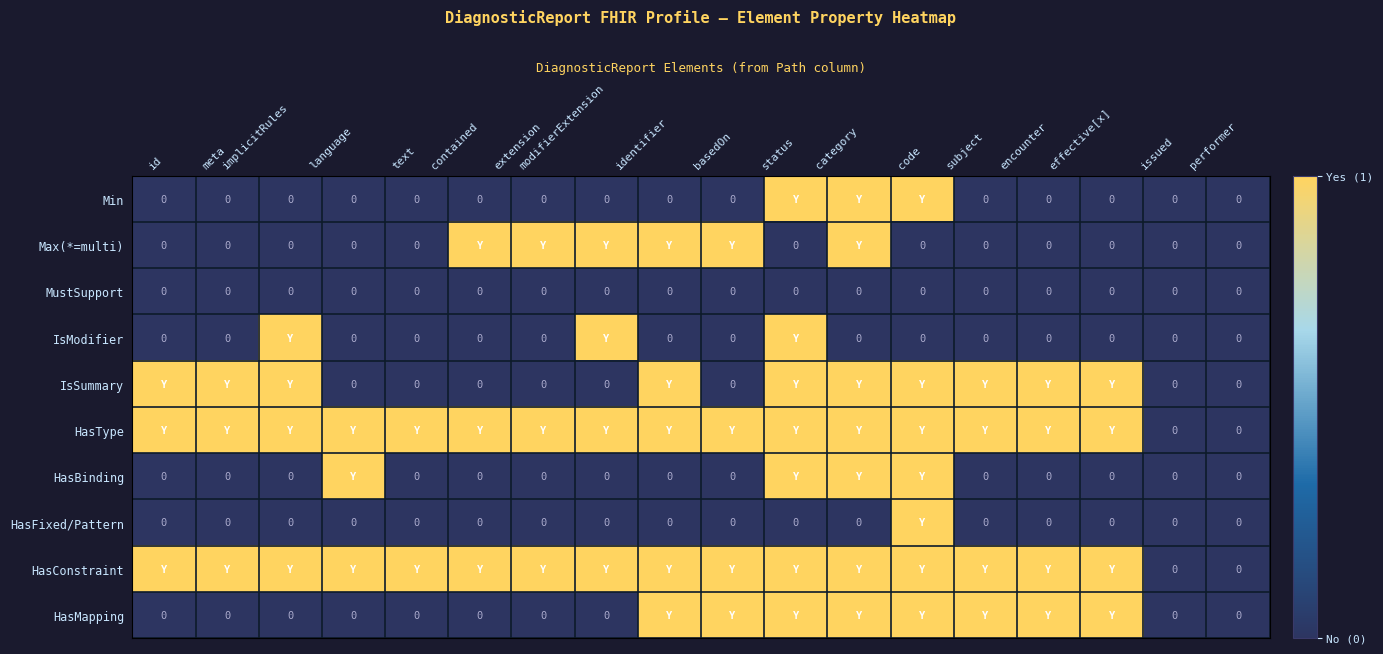

At which category is the sum across all series the highest?

status